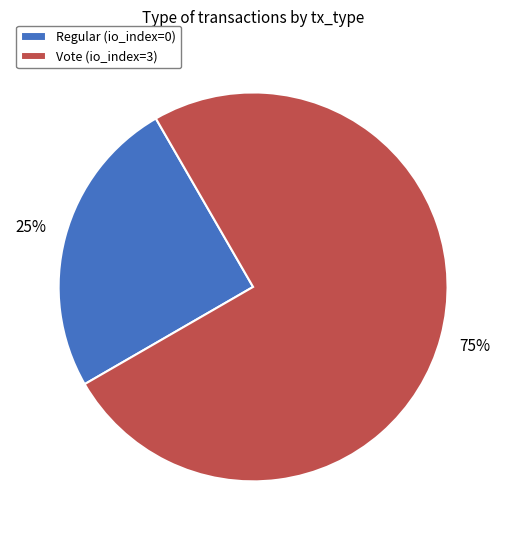

Combined, do Vote (io_index=3) and Regular (io_index=0) account for over 50%?

Yes